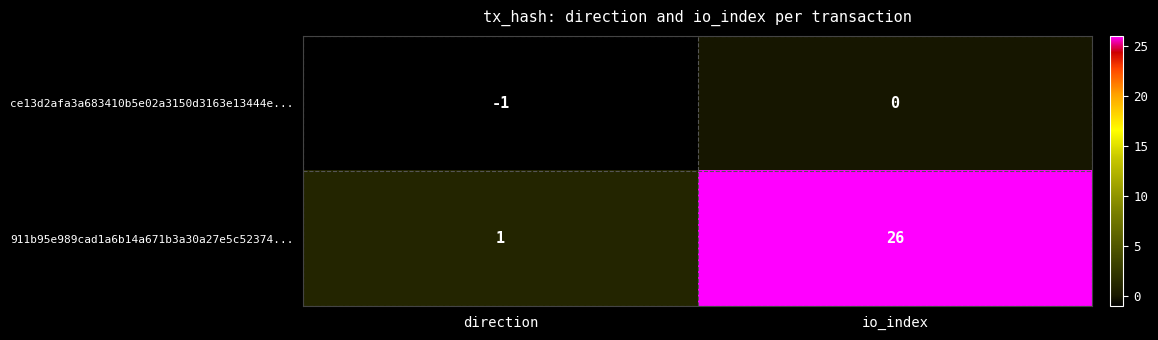

Reading left to right, transcribe all the data shown in this chart.

ce13d2afa3a683410b5e02a3150d3163e13444e...: -1	0
911b95e989cad1a6b14a671b3a30a27e5c52374...: 1	26